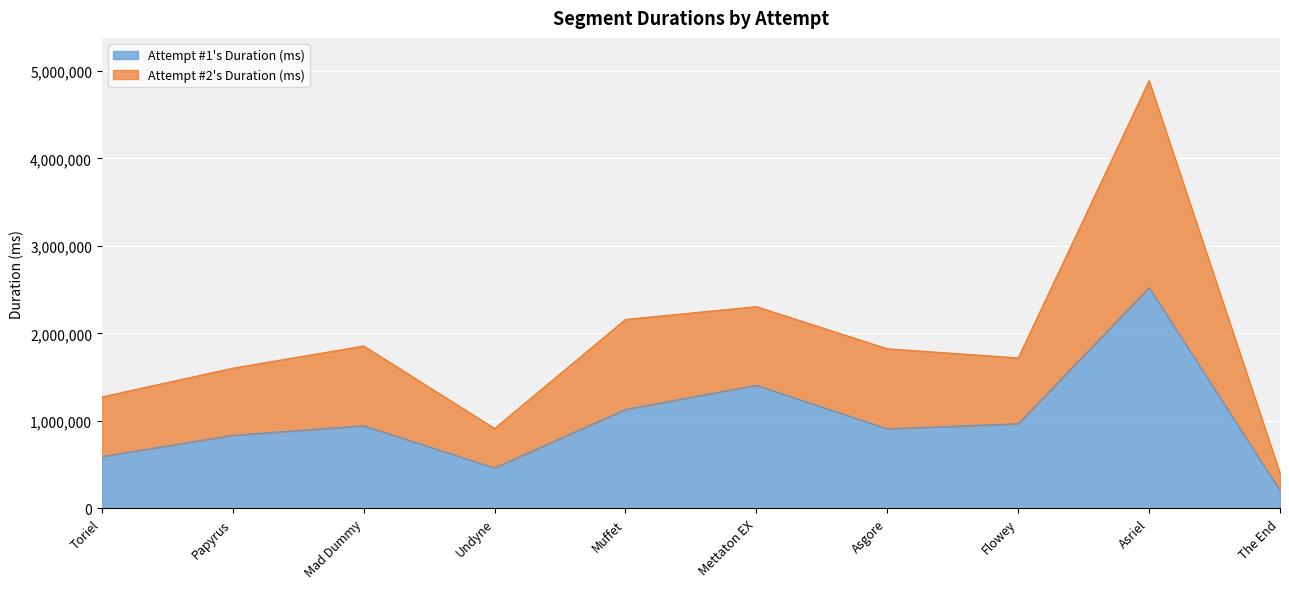

Rank the series at Mad Dummy from highest to lowest value.

Attempt #2's Duration (ms), Attempt #1's Duration (ms)